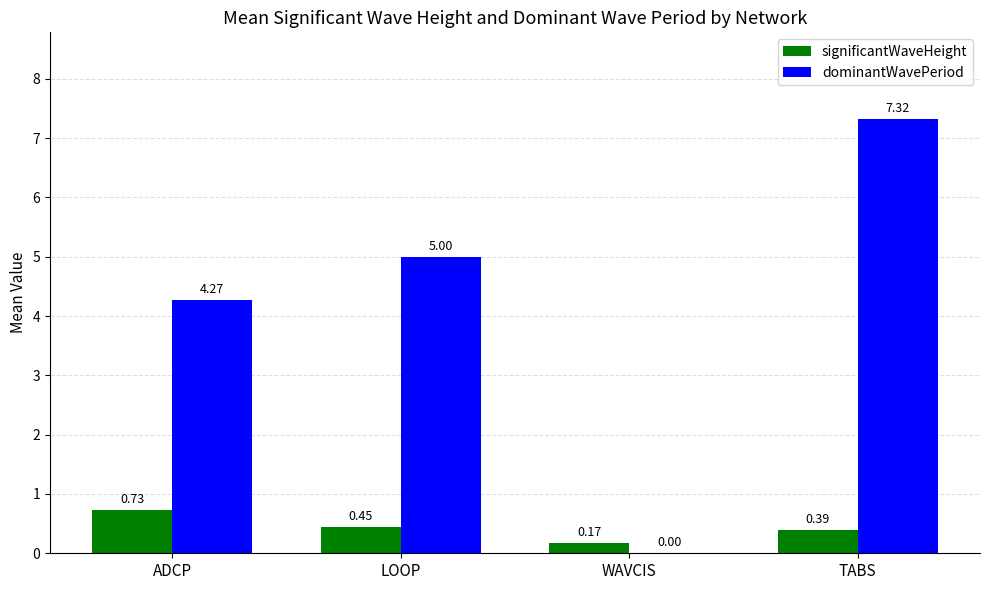

At which label is dominantWavePeriod closest to 3?

ADCP